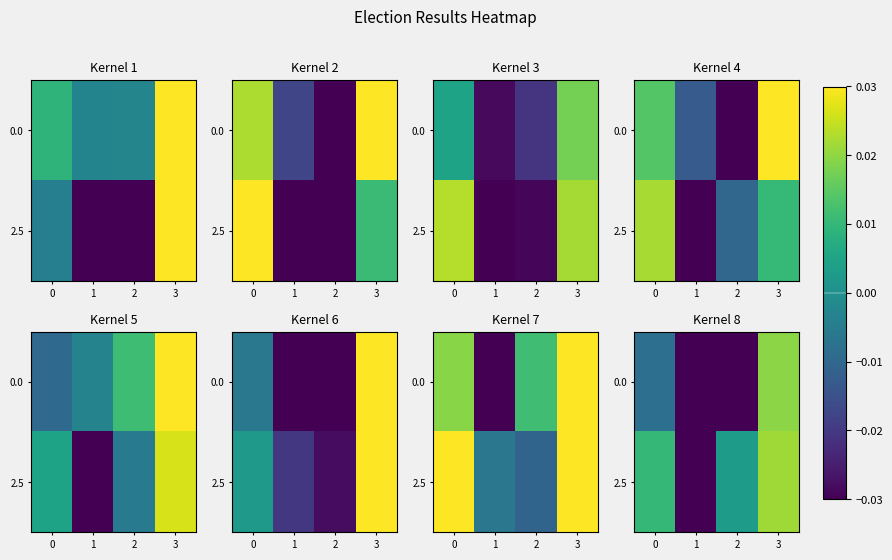

True or false: 2.5 has a value of 0.0 at 3.

False